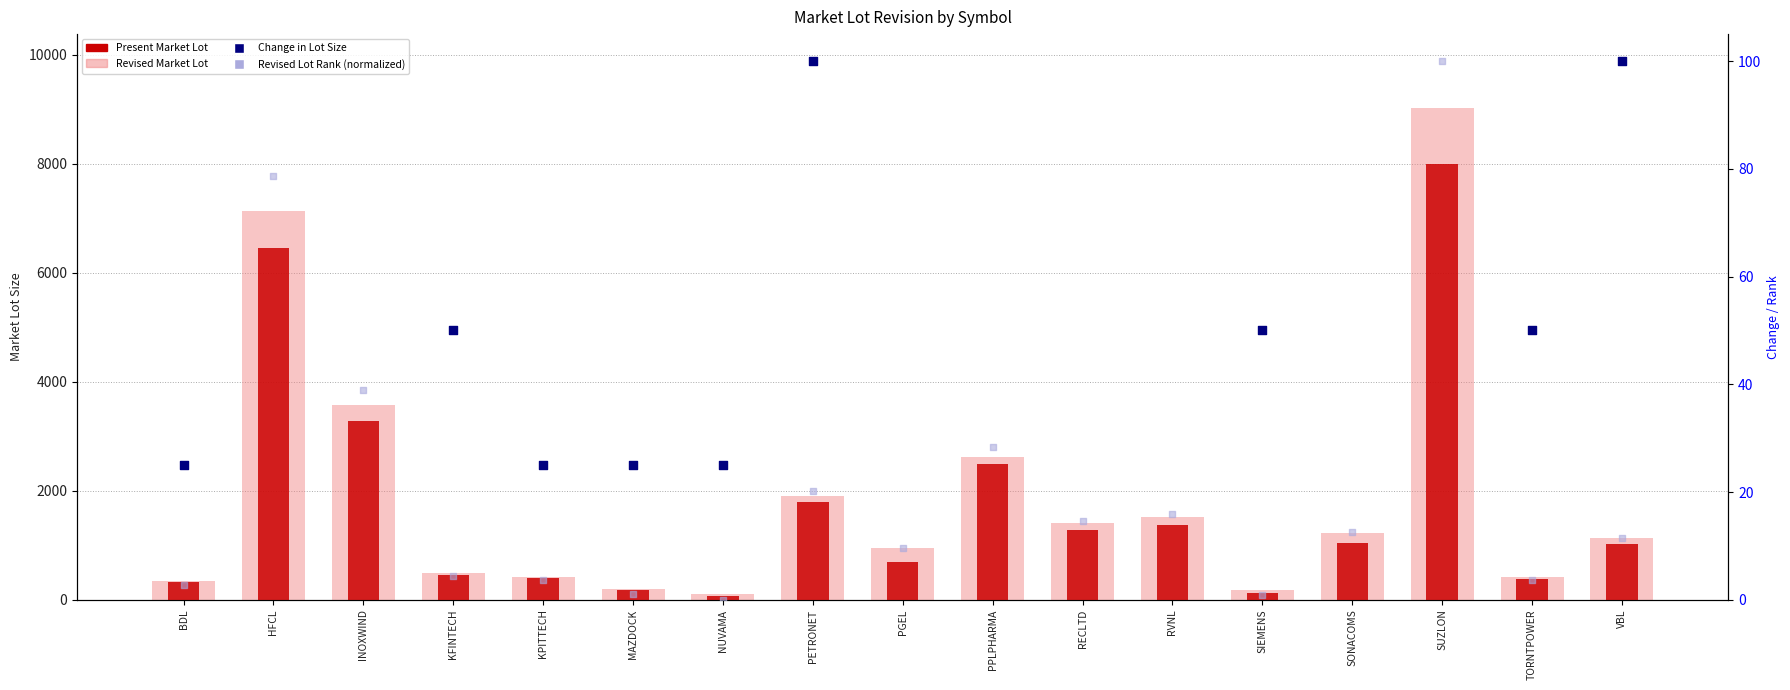

Which series has the largest Y range (max minus min)?

Revised Market Lot